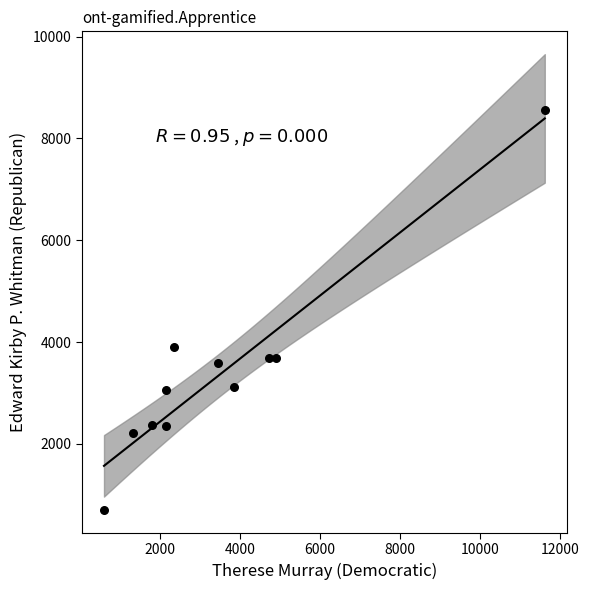

What Y value in the scatter plot is closest to 4632?

3905